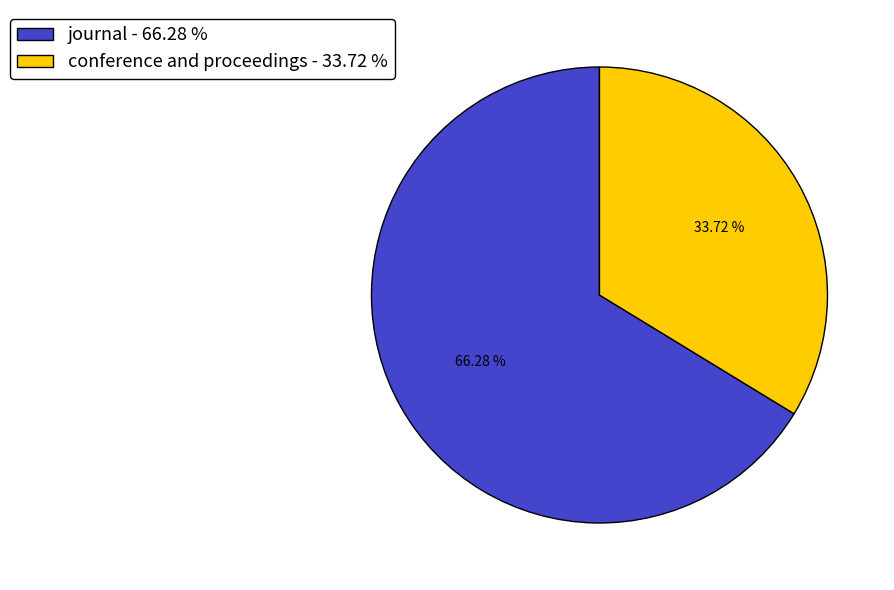

How much of the chart is everything except journal?

33.7%